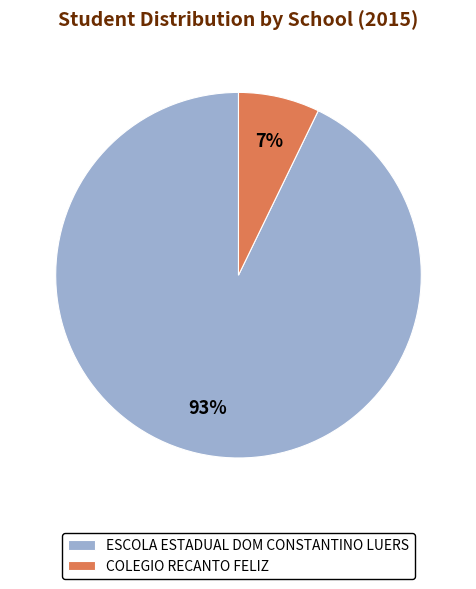

How many slices are in this pie chart?

2